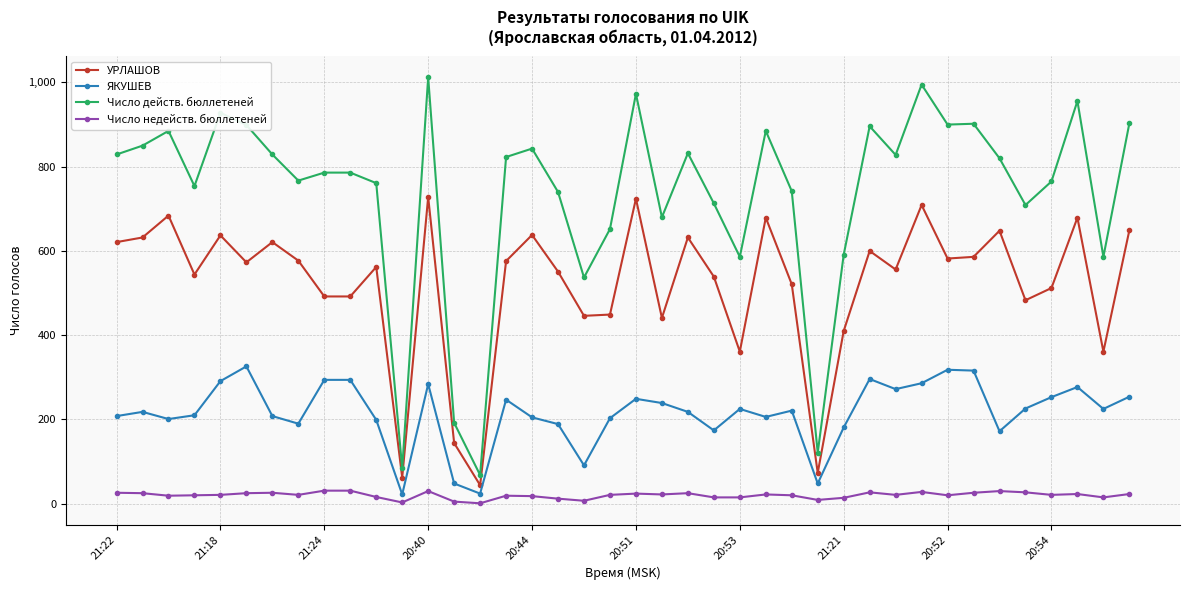

True or false: Число недейств. бюллетеней and УРЛАШОВ intersect in this chart.

False